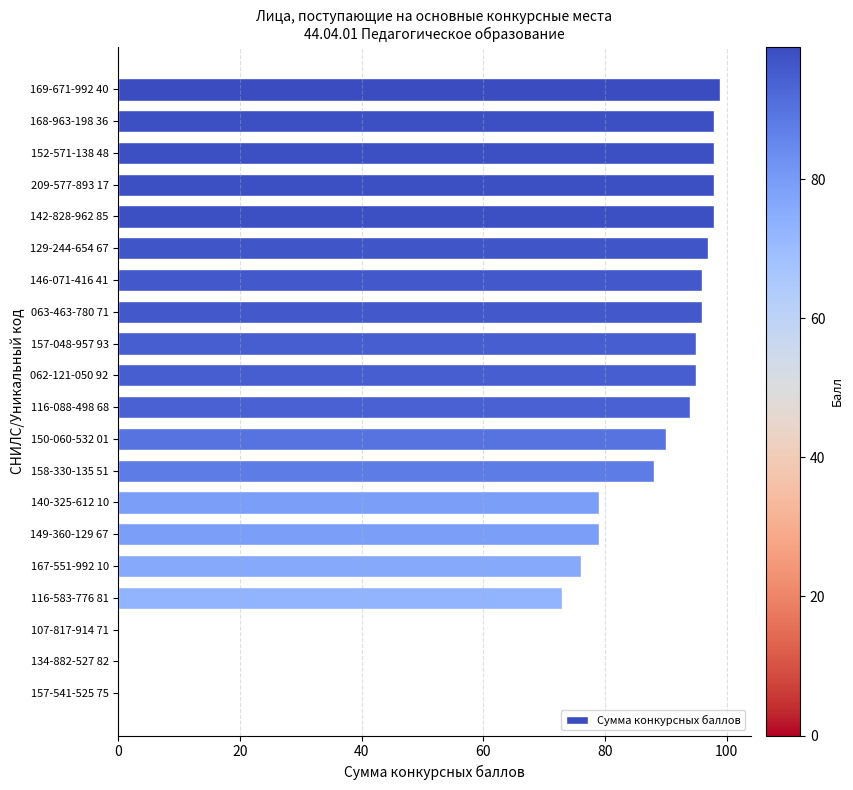

Reading bottom to top, list all the values displayed in this chart.

157-541-525 75=0	134-882-527 82=0	107-817-914 71=0	116-583-776 81=73	167-551-992 10=76	149-360-129 67=79	140-325-612 10=79	158-330-135 51=88	150-060-532 01=90	116-088-498 68=94	062-121-050 92=95	157-048-957 93=95	063-463-780 71=96	146-071-416 41=96	129-244-654 67=97	142-828-962 85=98	209-577-893 17=98	152-571-138 48=98	168-963-198 36=98	169-671-992 40=99